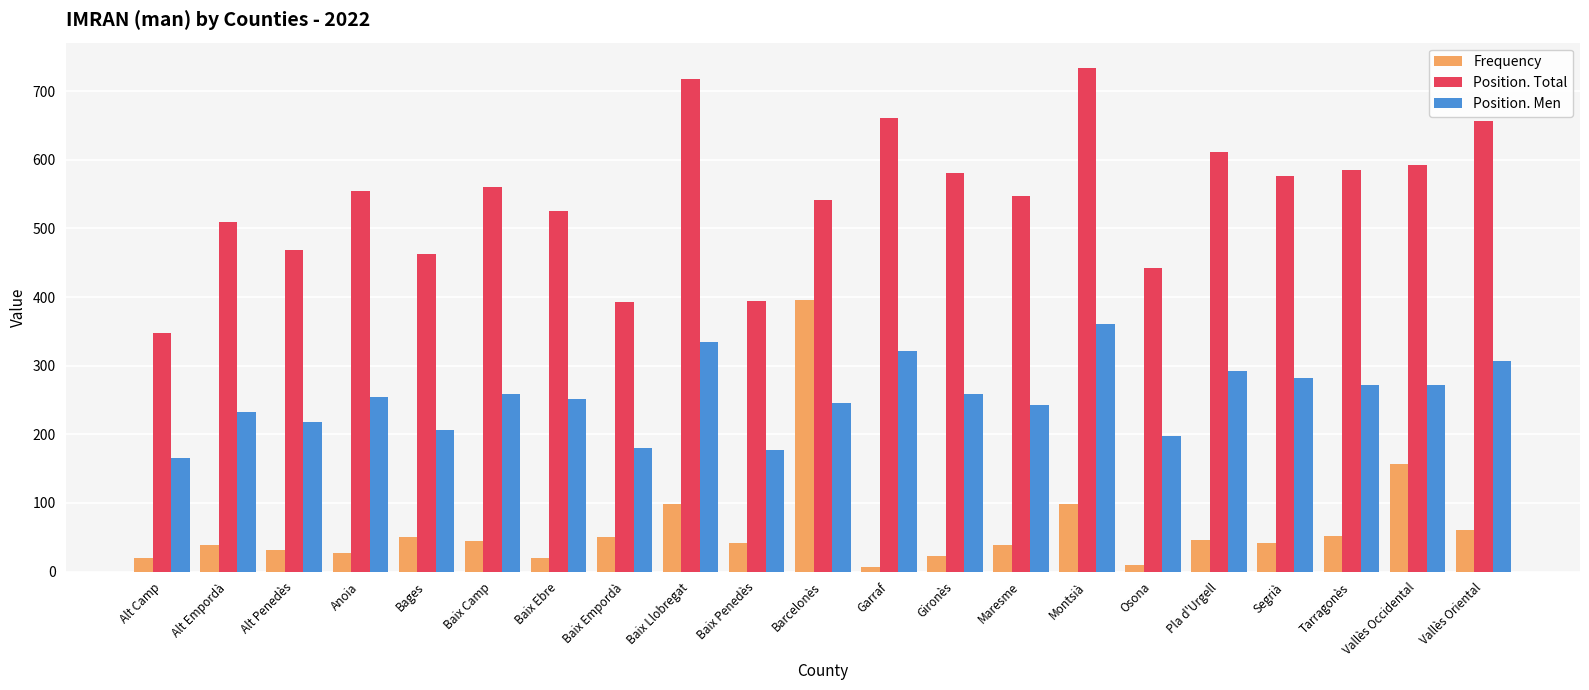

What is the lowest value of the Position. Total series?

347